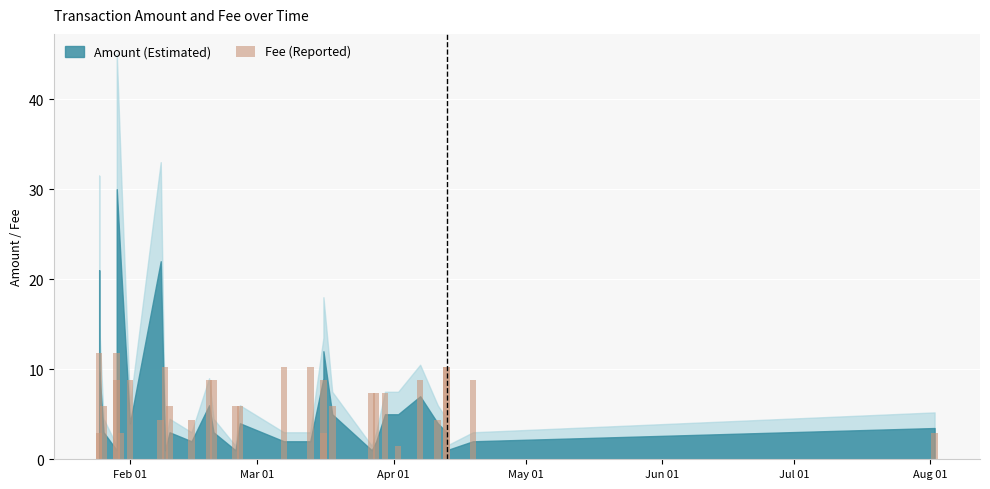

Does the chart contain stacked bars?

No